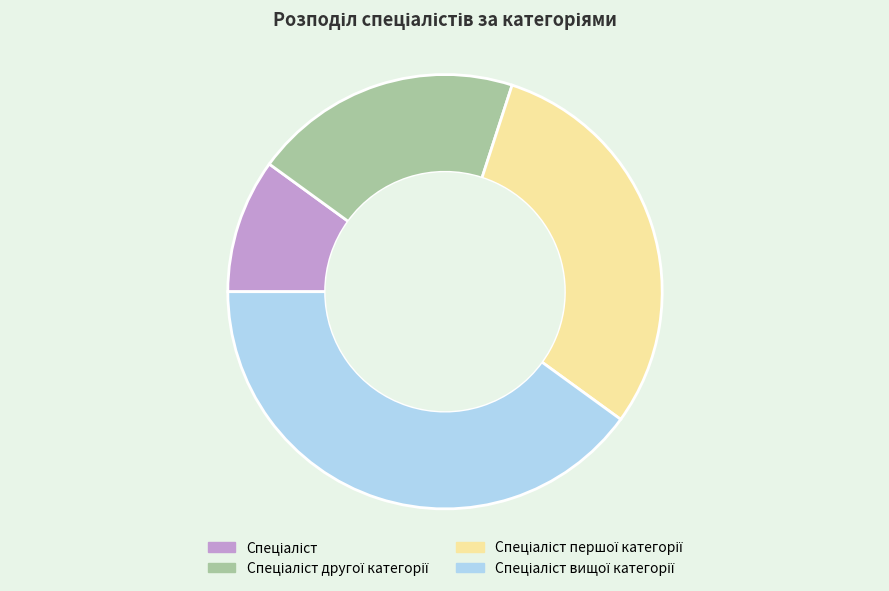

Does any single category account for the majority?

No